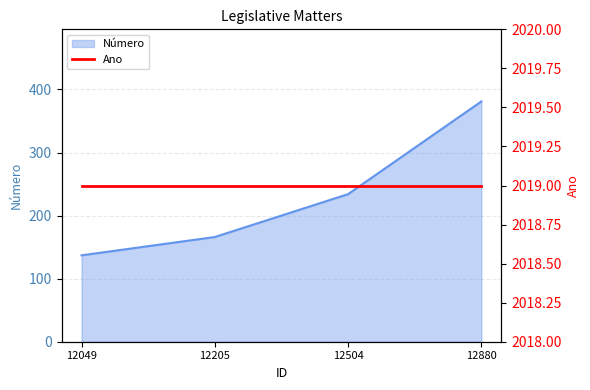

The value at 12205 is 257. True or false?

False